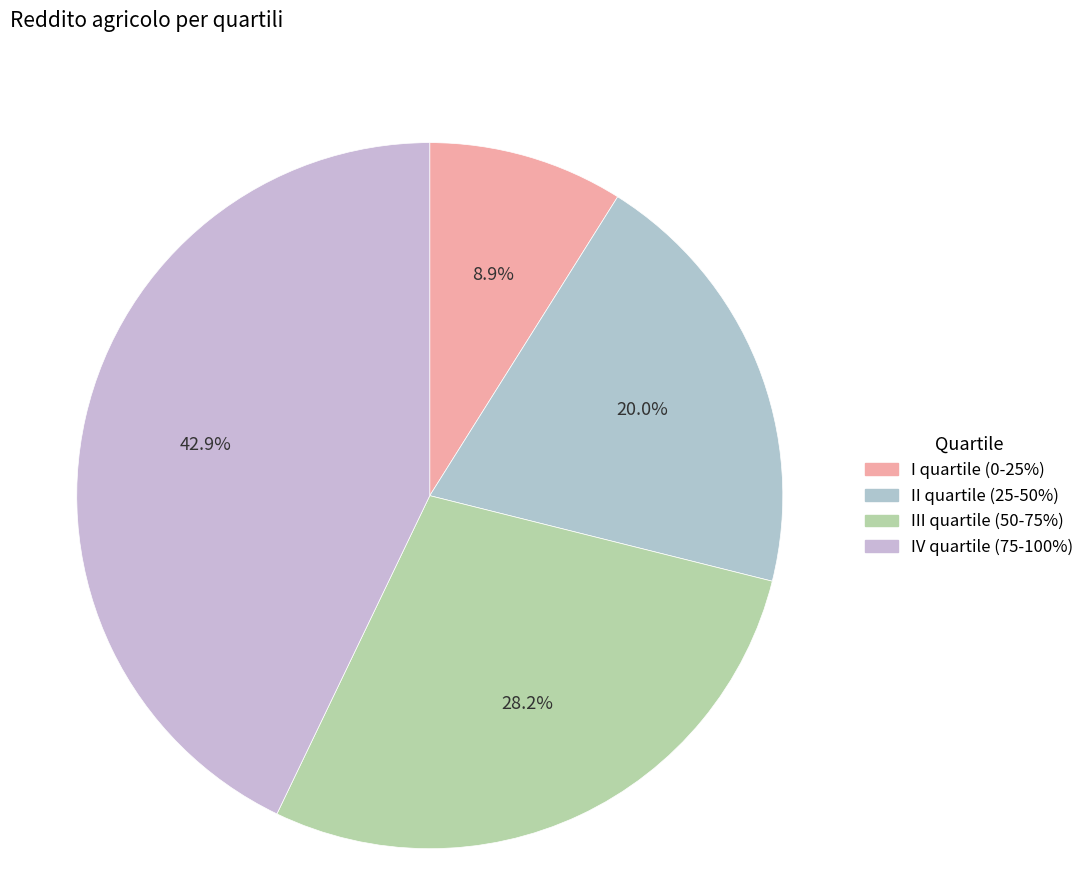

Count the number of slices in the pie.

4